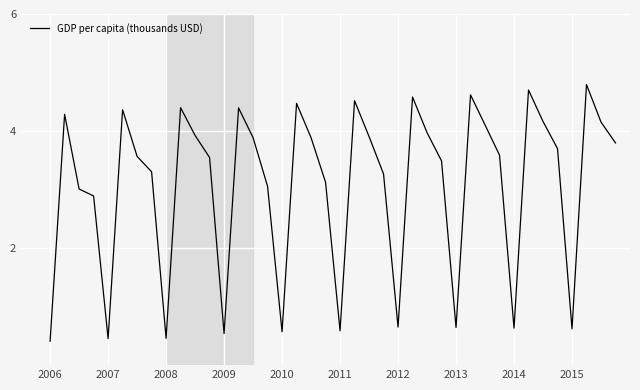

What is the greatest value displayed?

4.8